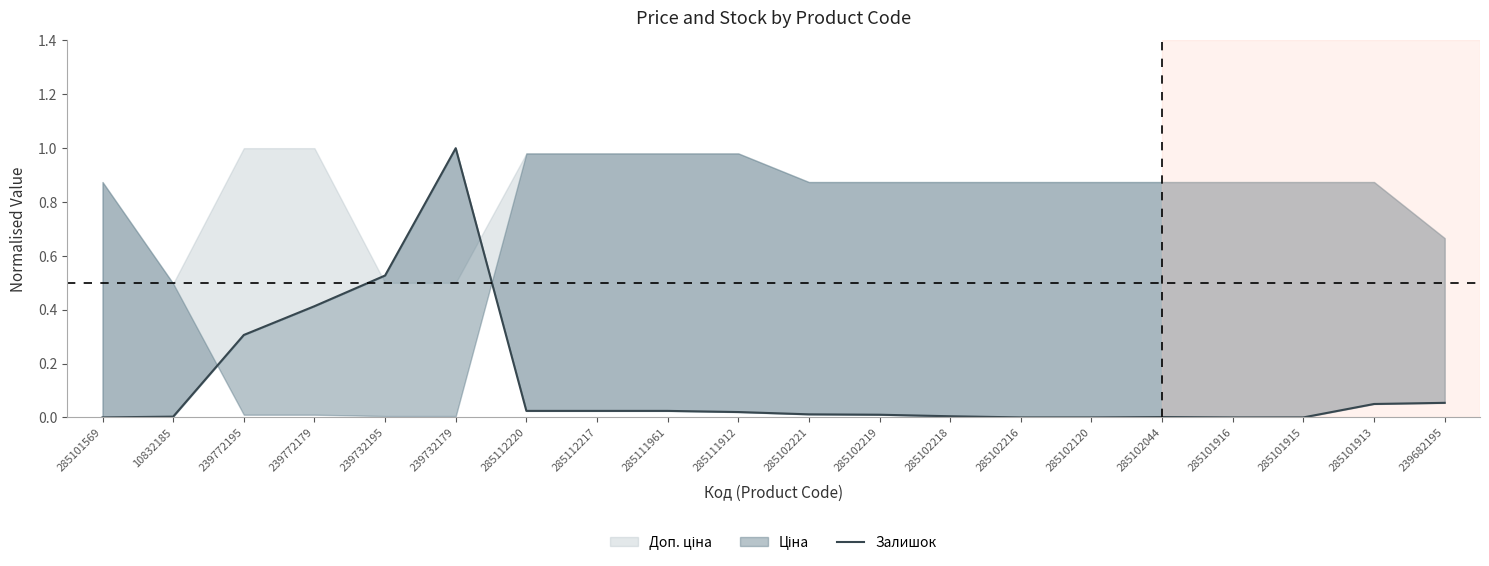

True or false: the data has more than 2 interior local peaks.

False